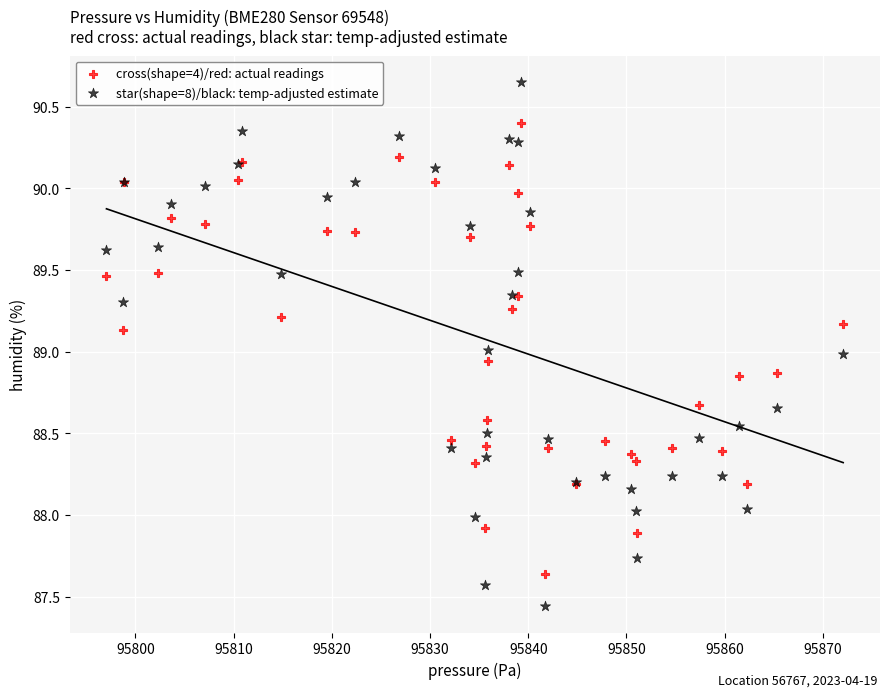

Which series reaches the maximum Y coordinate?

star(shape=8)/black: temp-adjusted estimate